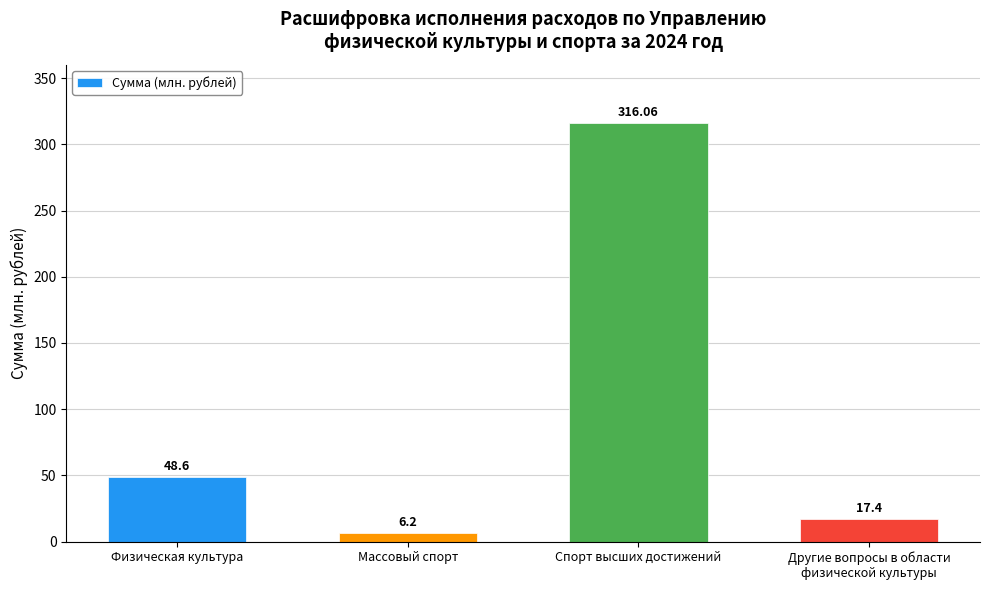

Which label corresponds to the smallest value in the chart?

Массовый спорт